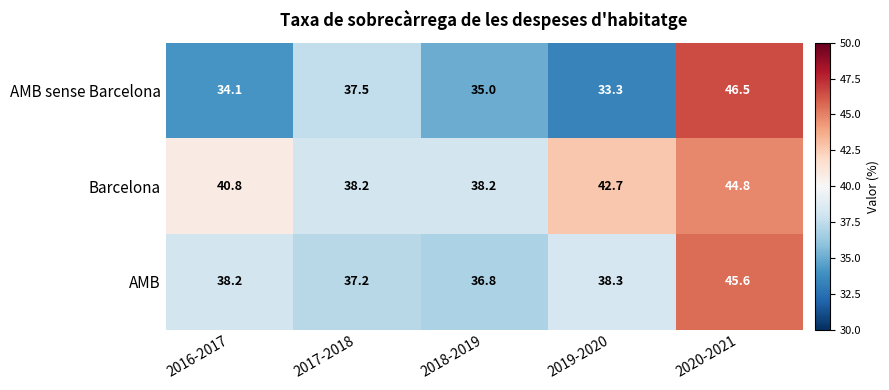

What is the difference between the Barcelona values at 2016-2017 and 2020-2021?

4.0